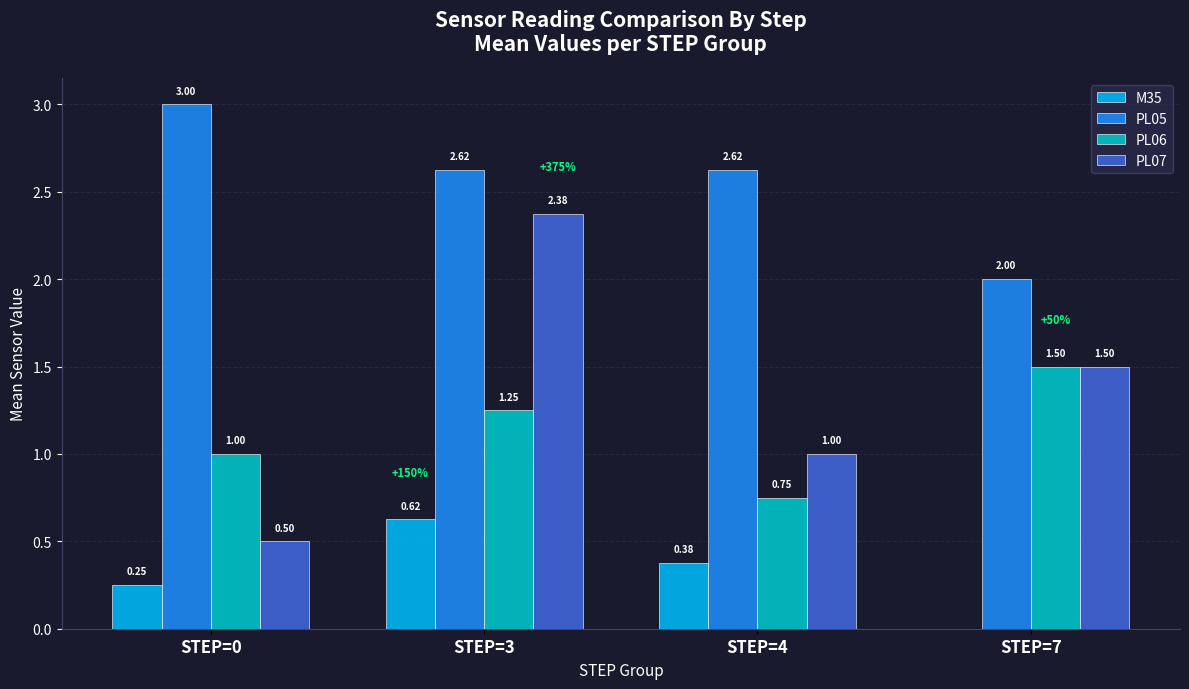

What are all the series names shown in the legend?

M35, PL05, PL06, PL07